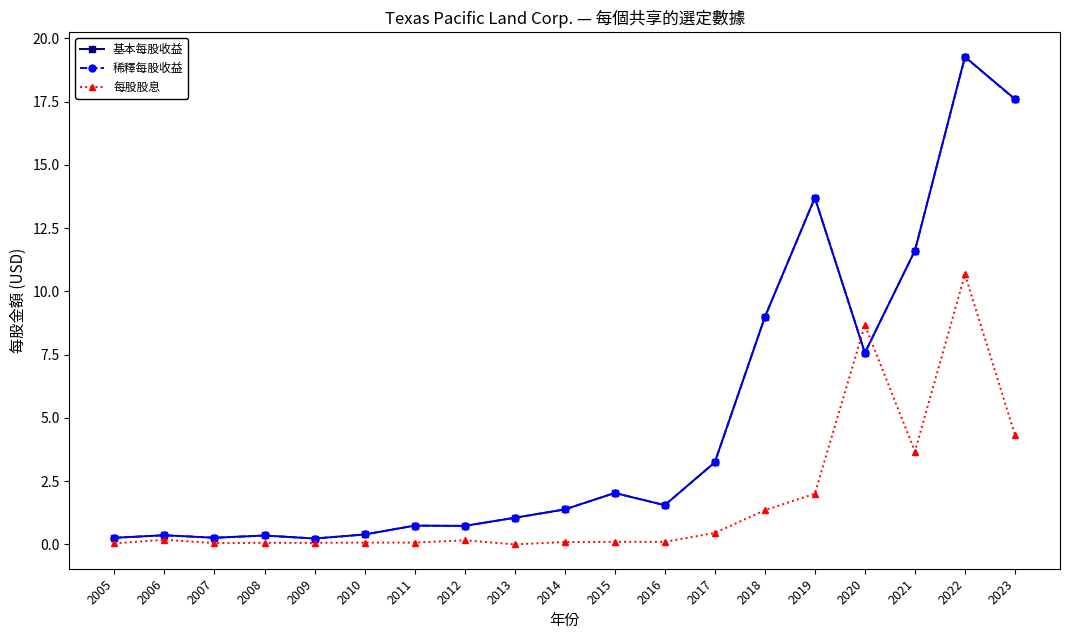

Which series has the largest range (max minus min)?

基本每股收益